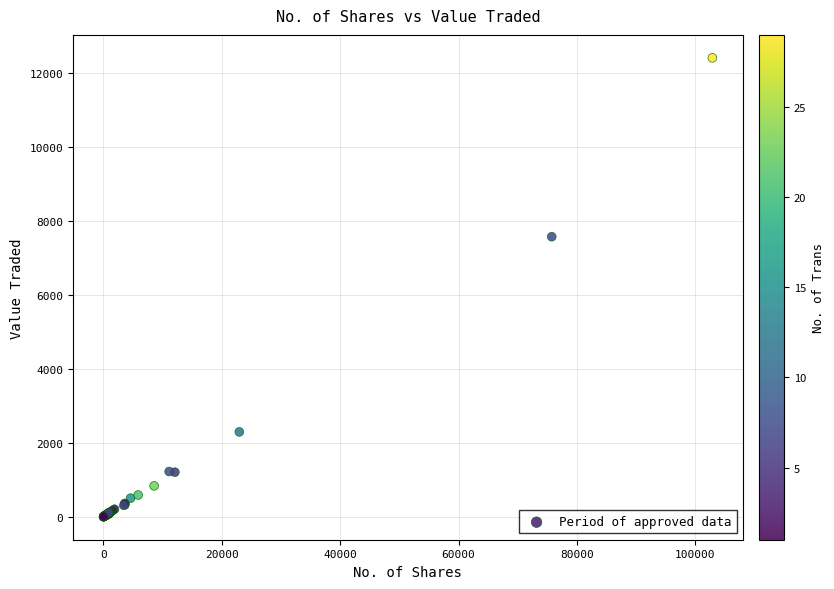

What Y value in the scatter plot is closest to 6206?

7575